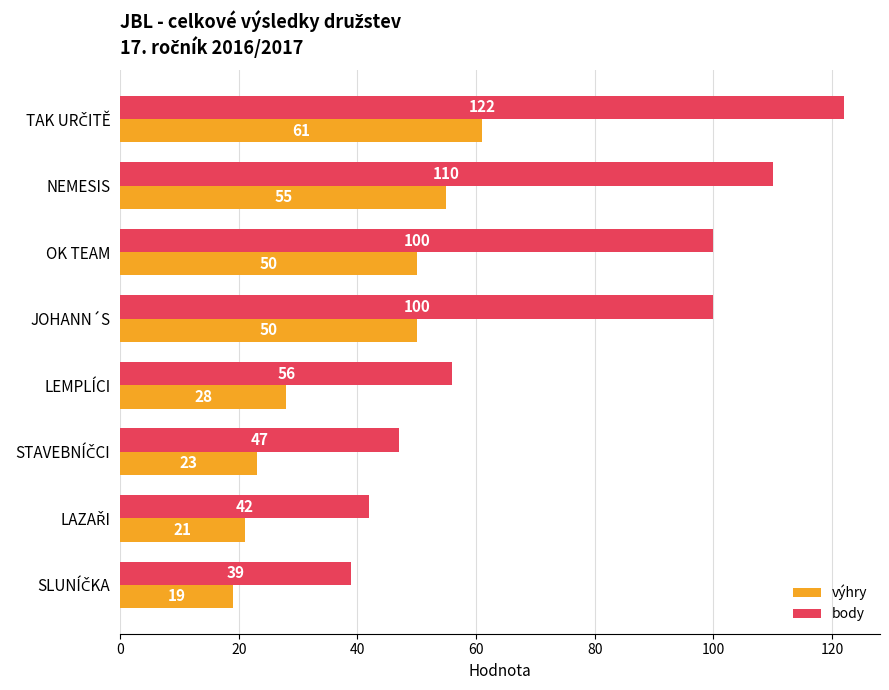

What is the difference between the second highest and second lowest values in the body series?

68